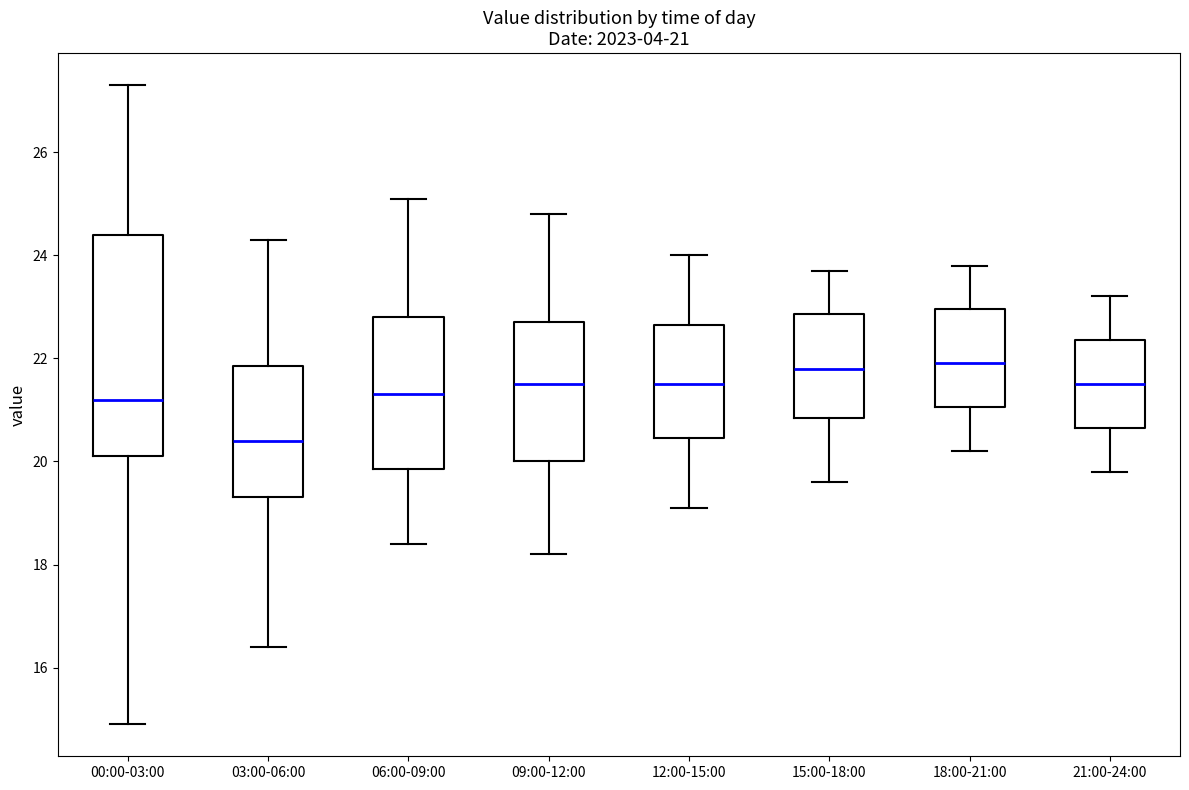

Which box is the tallest, from its lower edge to its upper edge?

00:00-03:00